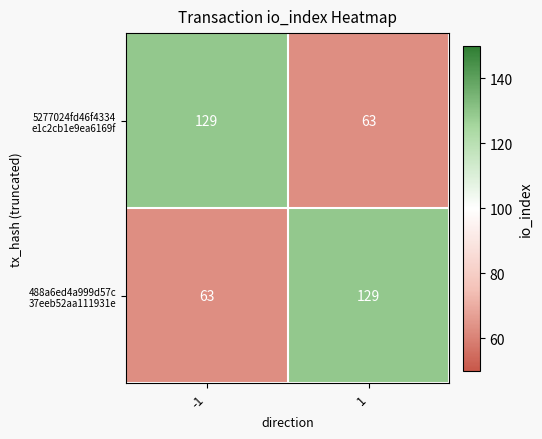

What is the total value across all series at -1?

192